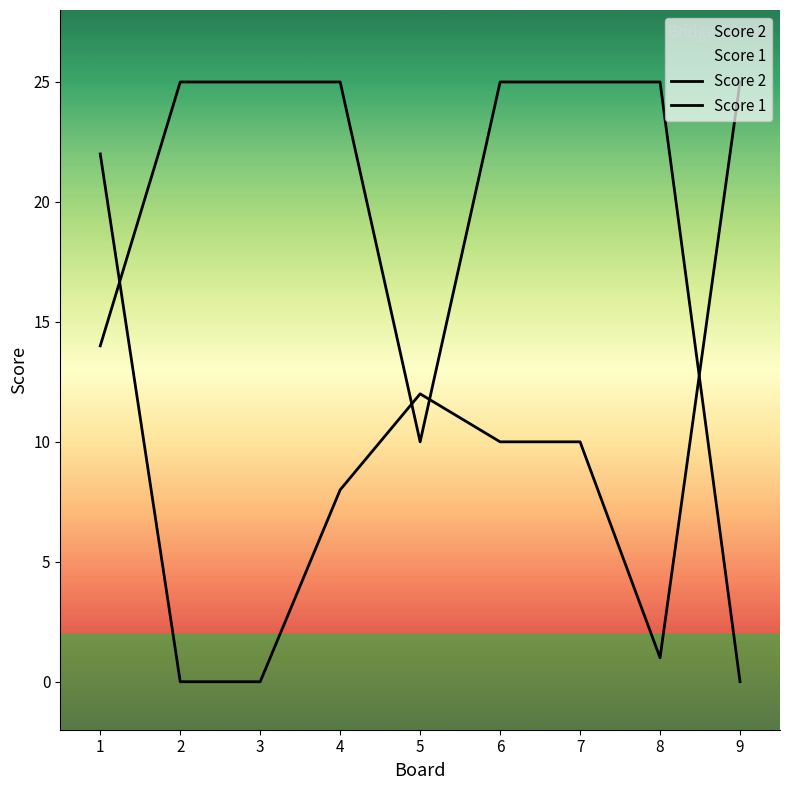

Which series has the widest spread of values?

Score 2